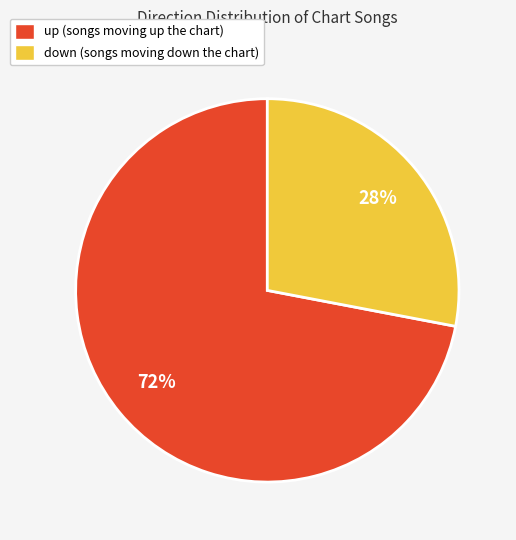

How many slices are in this pie chart?

2